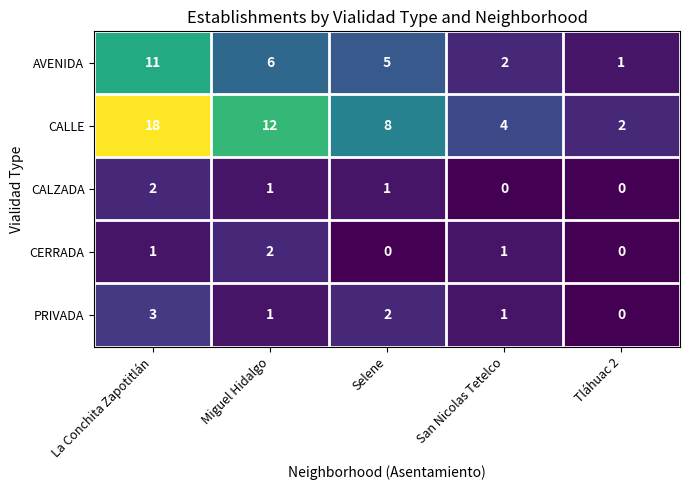

At which label does PRIVADA first exceed 1?

La Conchita Zapotitlán